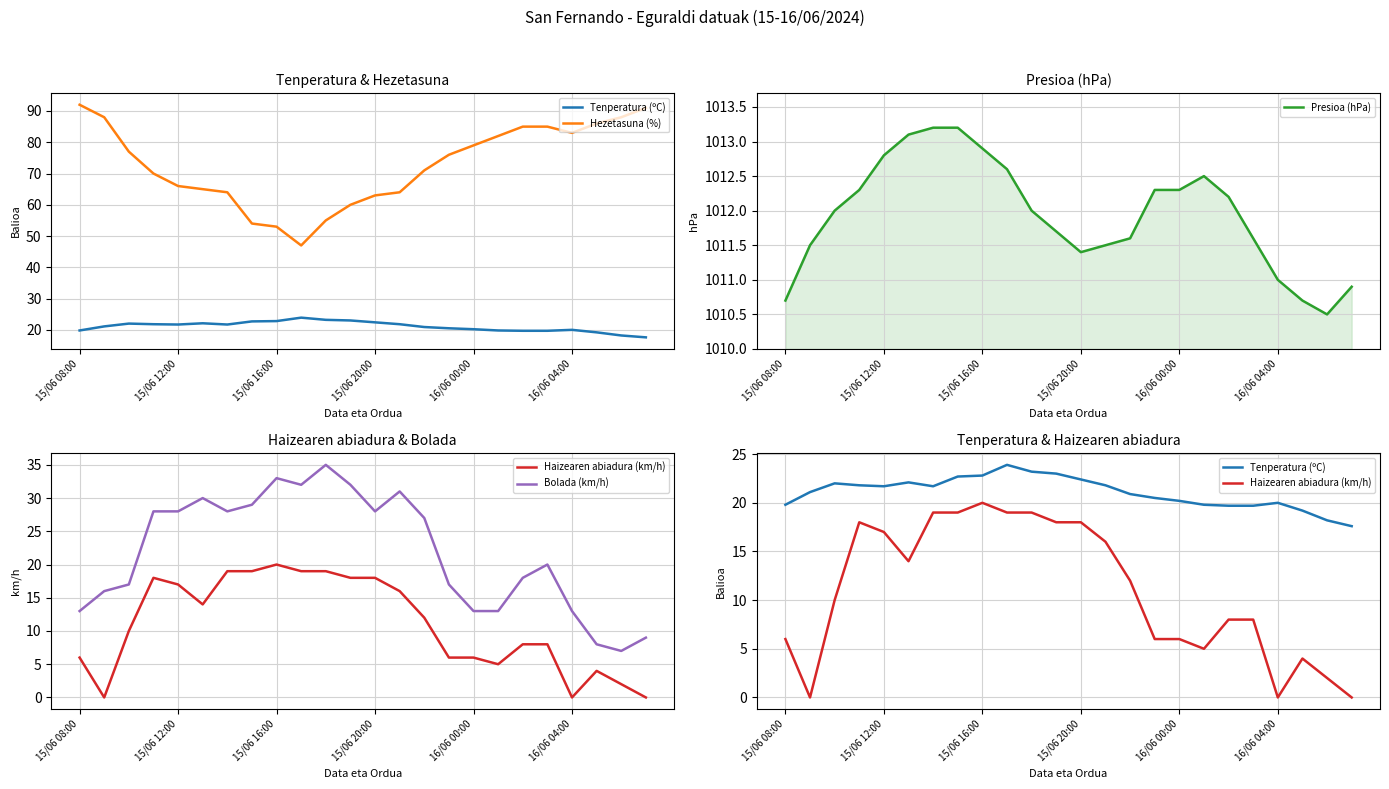

What is the highest value of the Presioa (hPa) series?

1013.2